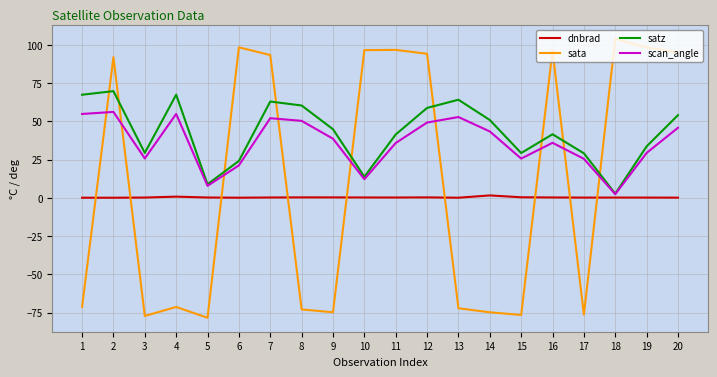

Which series changed the most between 17 and 20?

sata